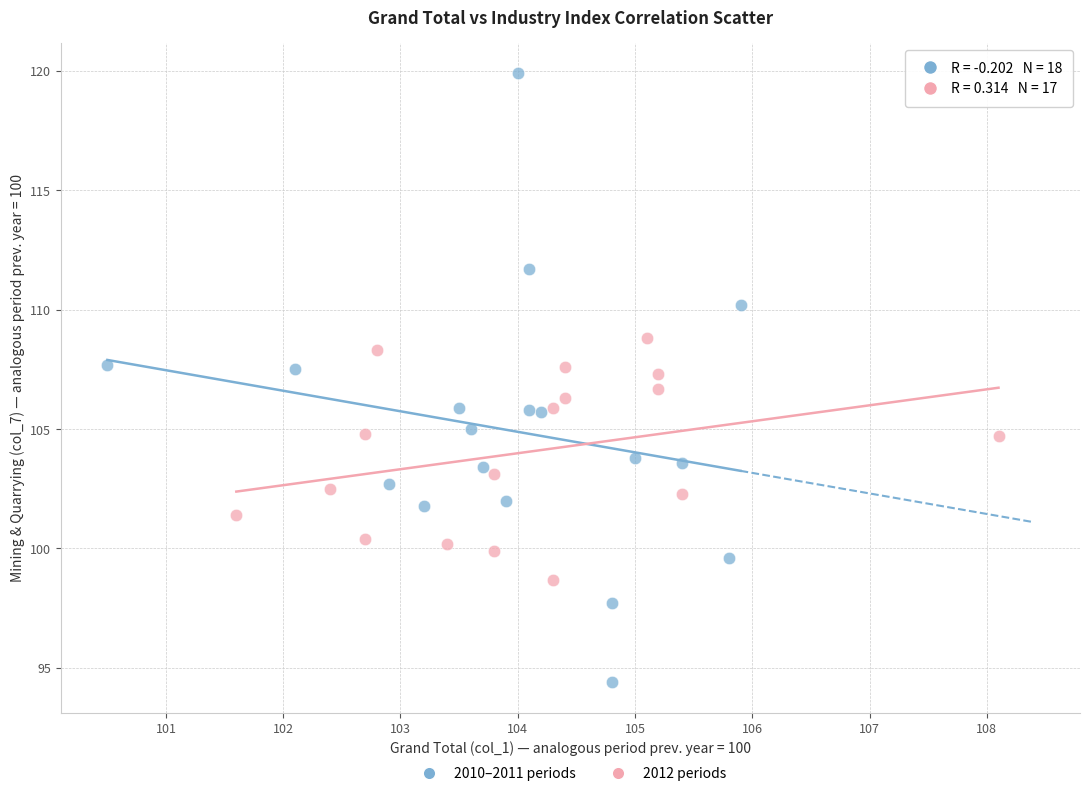

Which series reaches the maximum Y coordinate?

2010–2011 periods